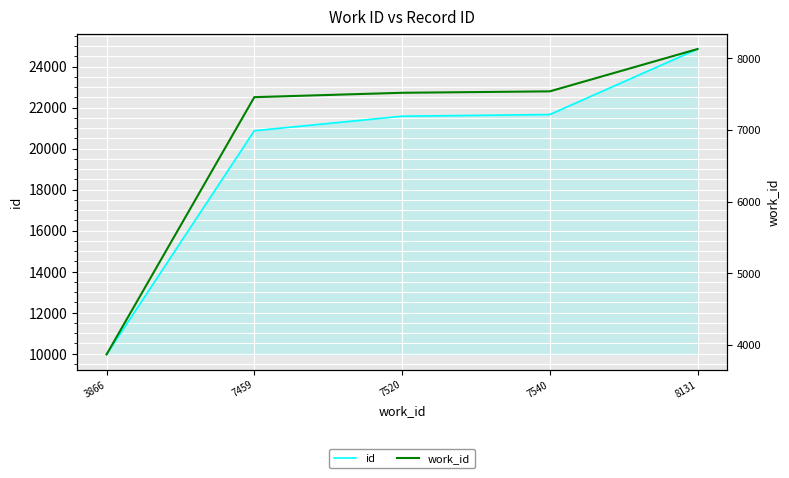

At which label does work_id reach its peak?

8131